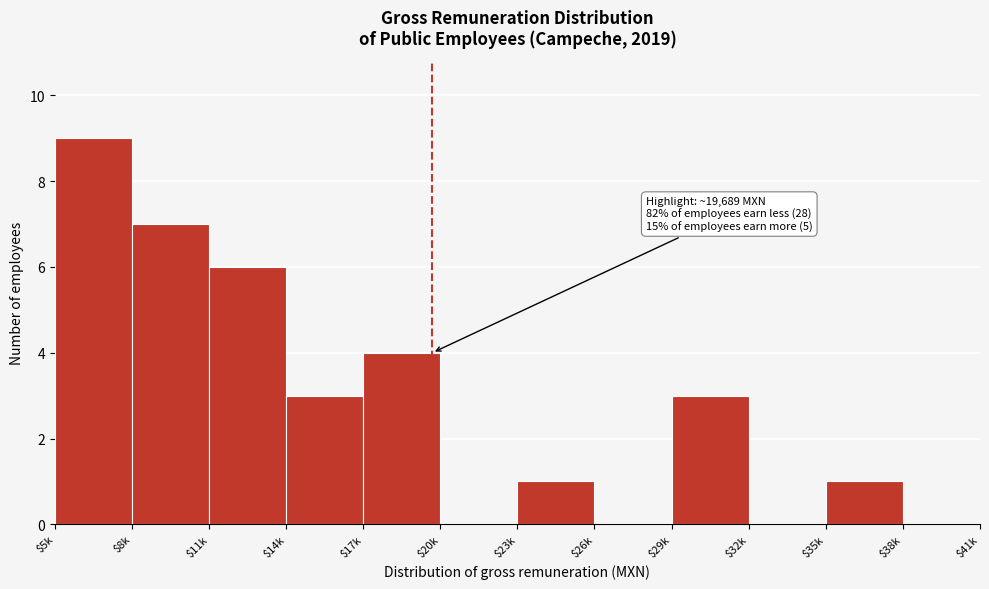

The value at $5k is 13. True or false?

False